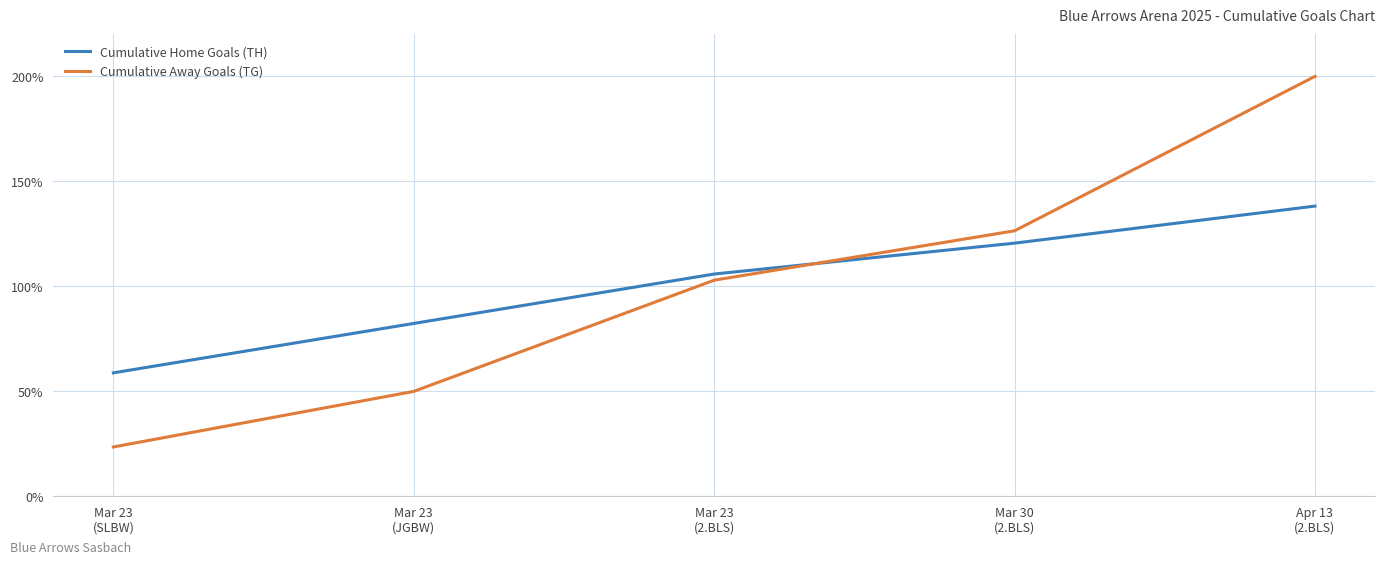

How many categories are shown in the chart?

5